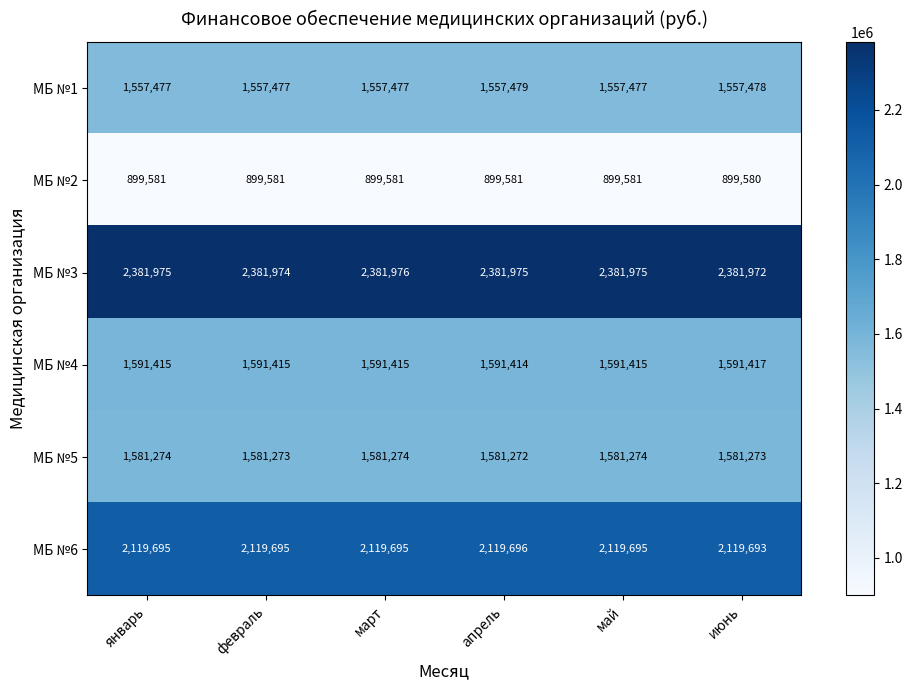

At февраль, list the series in order from smallest to largest.

МБ №2, МБ №1, МБ №5, МБ №4, МБ №6, МБ №3